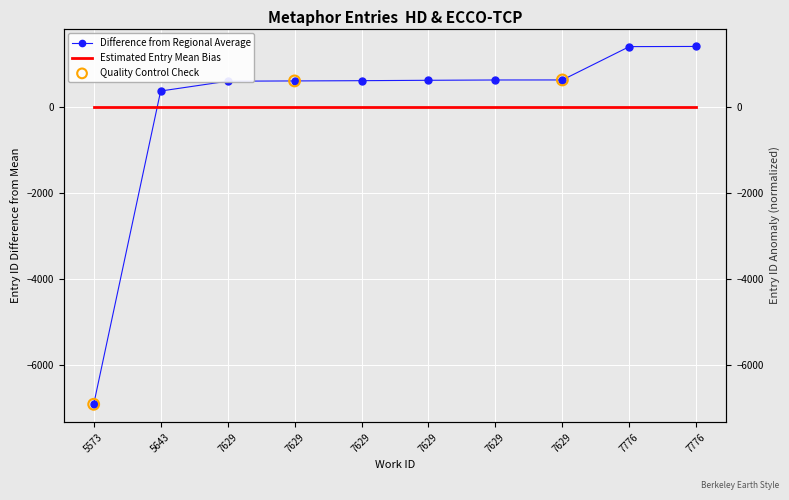

What is the ratio of the value at 7776 to the value at 7629?

2.3